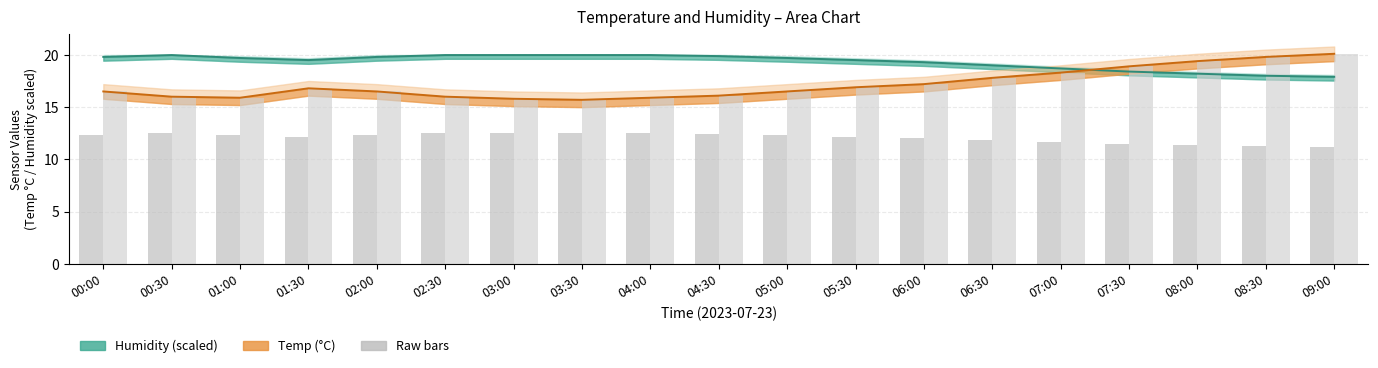

List the labels in order of Humidity bars value, smallest first.

09:00, 08:30, 08:00, 07:30, 07:00, 06:30, 06:00, 01:30, 05:30, 01:00, 05:00, 00:00, 02:00, 04:30, 00:30, 02:30, 03:00, 03:30, 04:00